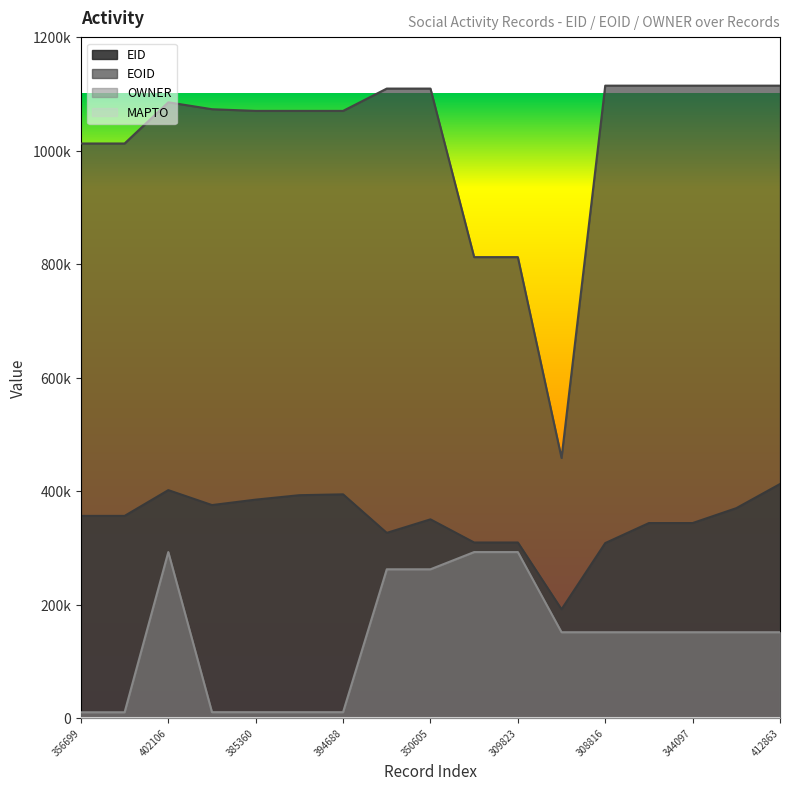

How many lines are shown in the chart?

3